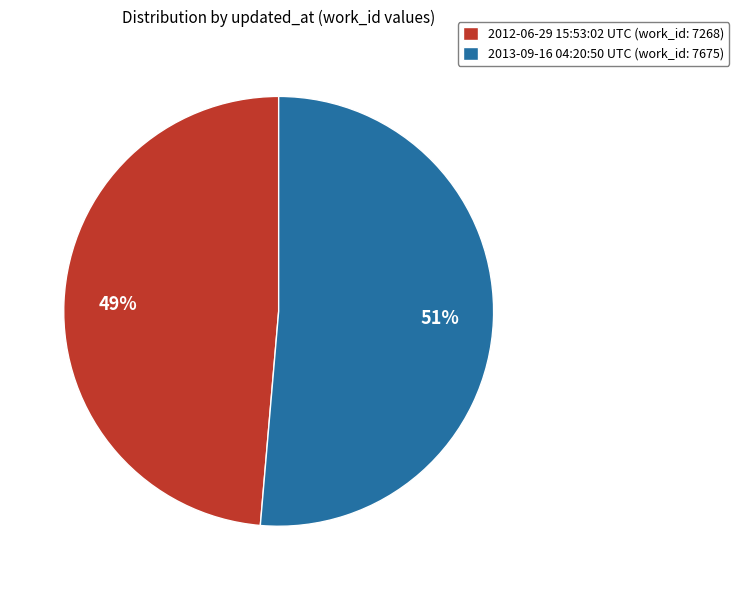

Rank the categories by value from lowest to highest.

2012-06-29 15:53:02 UTC, 2013-09-16 04:20:50 UTC